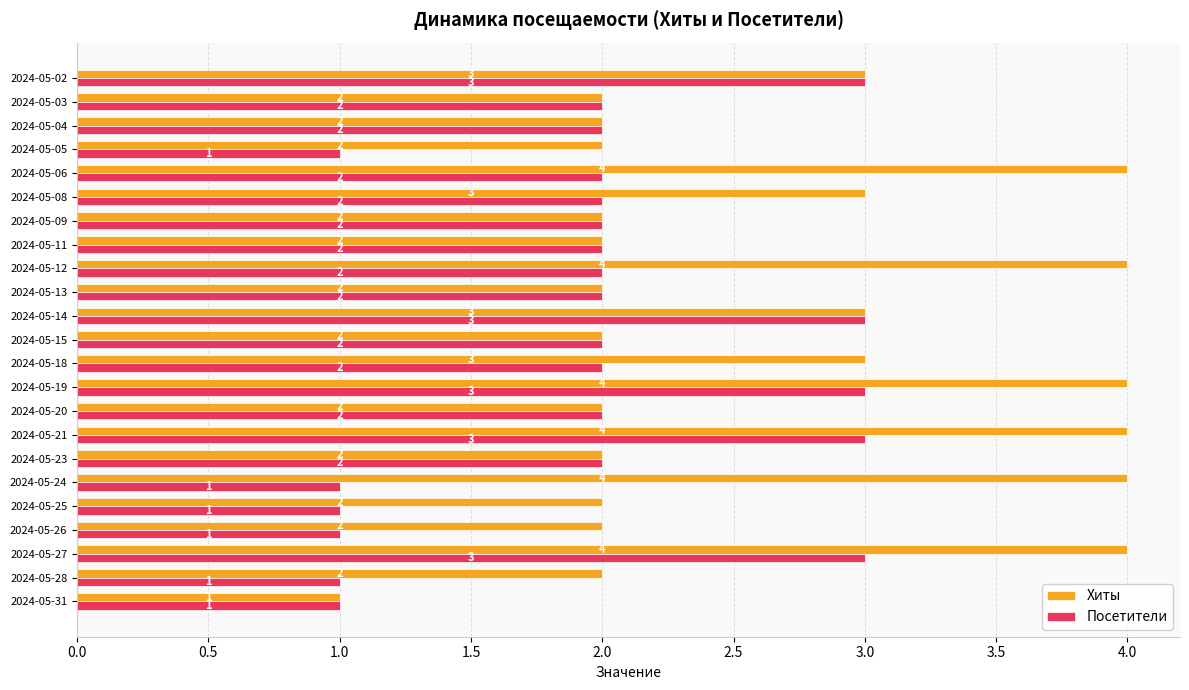

What is the difference between the maximum and minimum values in the Хиты series?

3